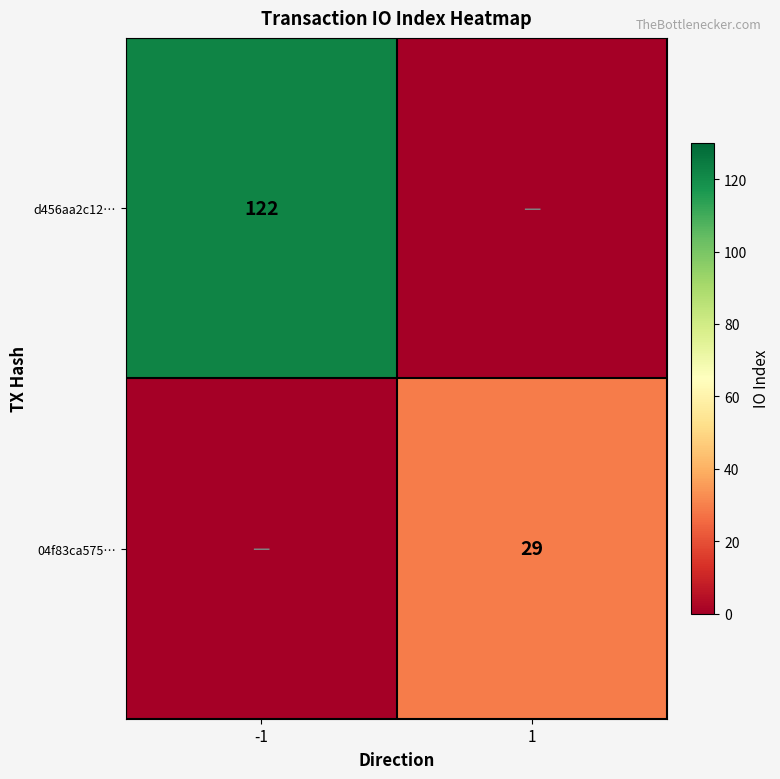

Is it true that 04f83ca575… equals 51 at 1?

False